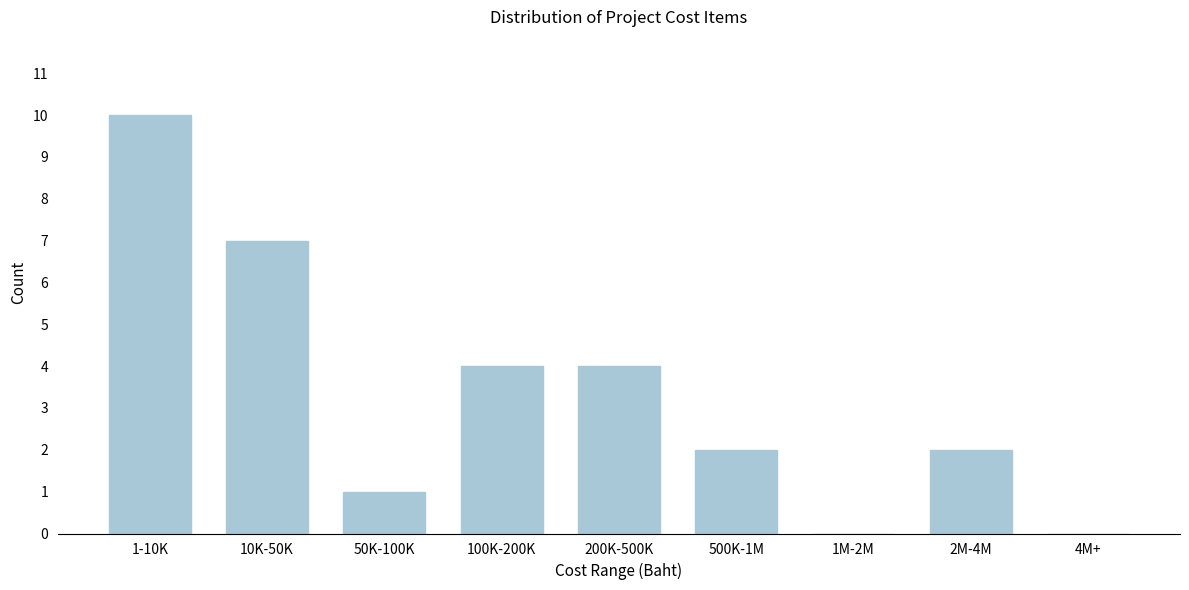

Reading right to left, transcribe all the data shown in this chart.

4M+=0	2M-4M=2	1M-2M=0	500K-1M=2	200K-500K=4	100K-200K=4	50K-100K=1	10K-50K=7	1-10K=10